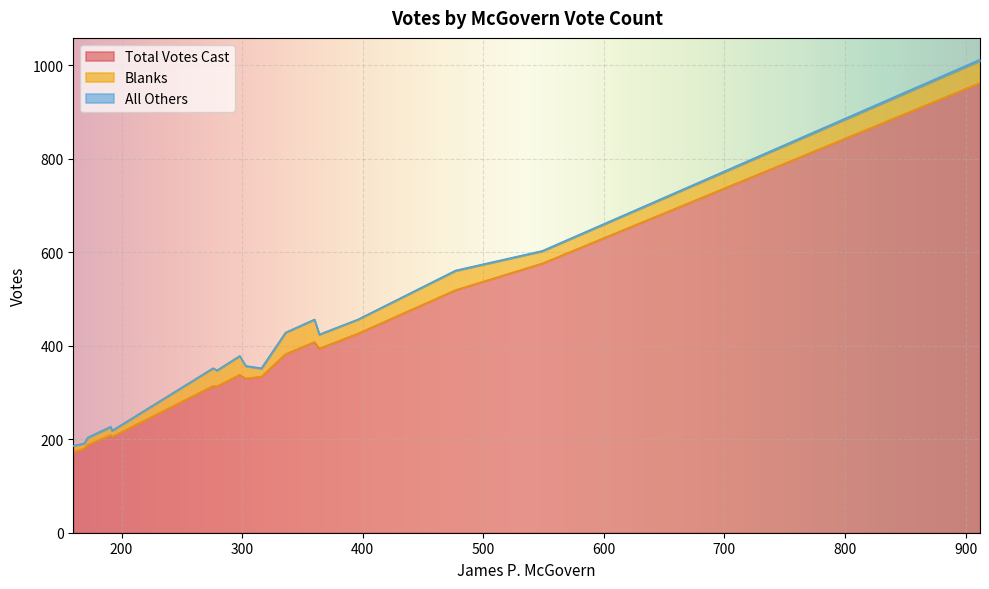

Which series changed the most between 169 and 172?

Total Votes Cast